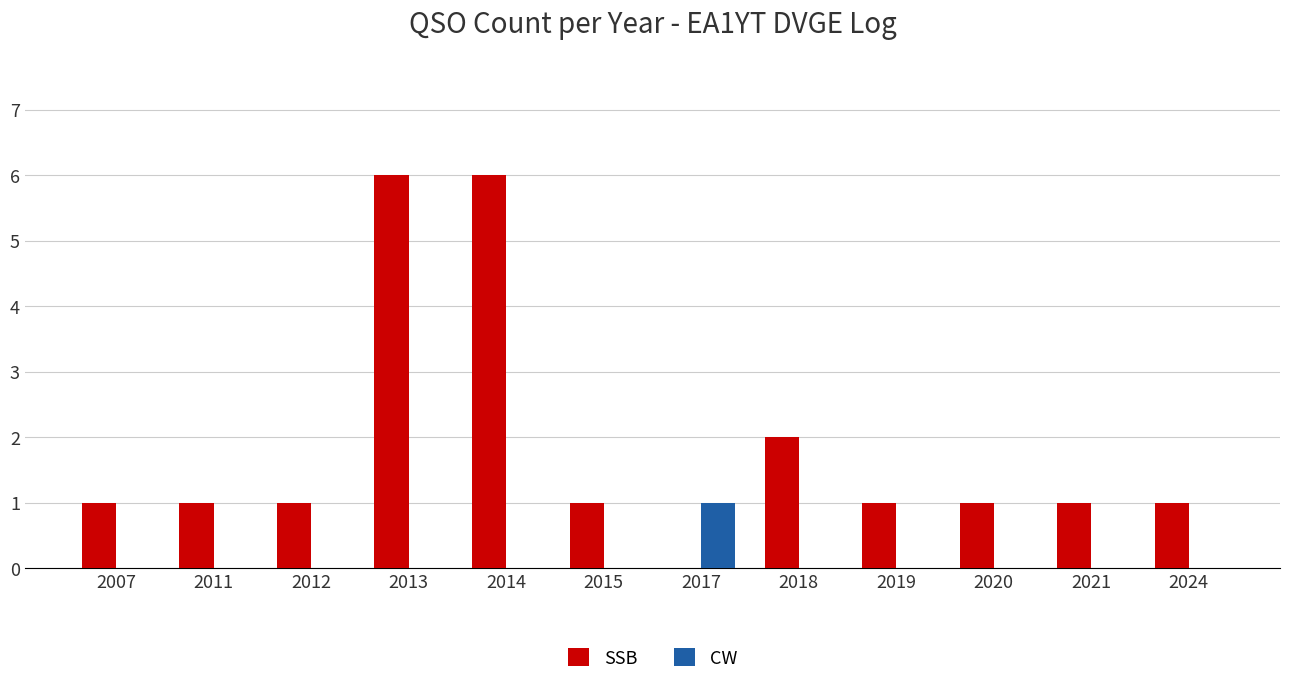

At which label is SSB closest to 3?

2018